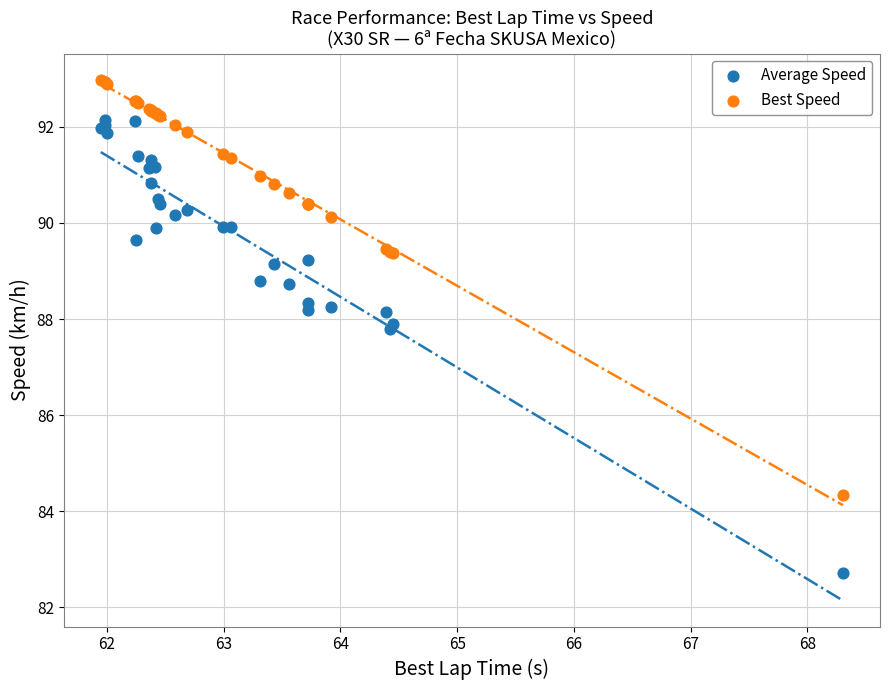

Which series reaches the minimum Y coordinate?

Average Speed